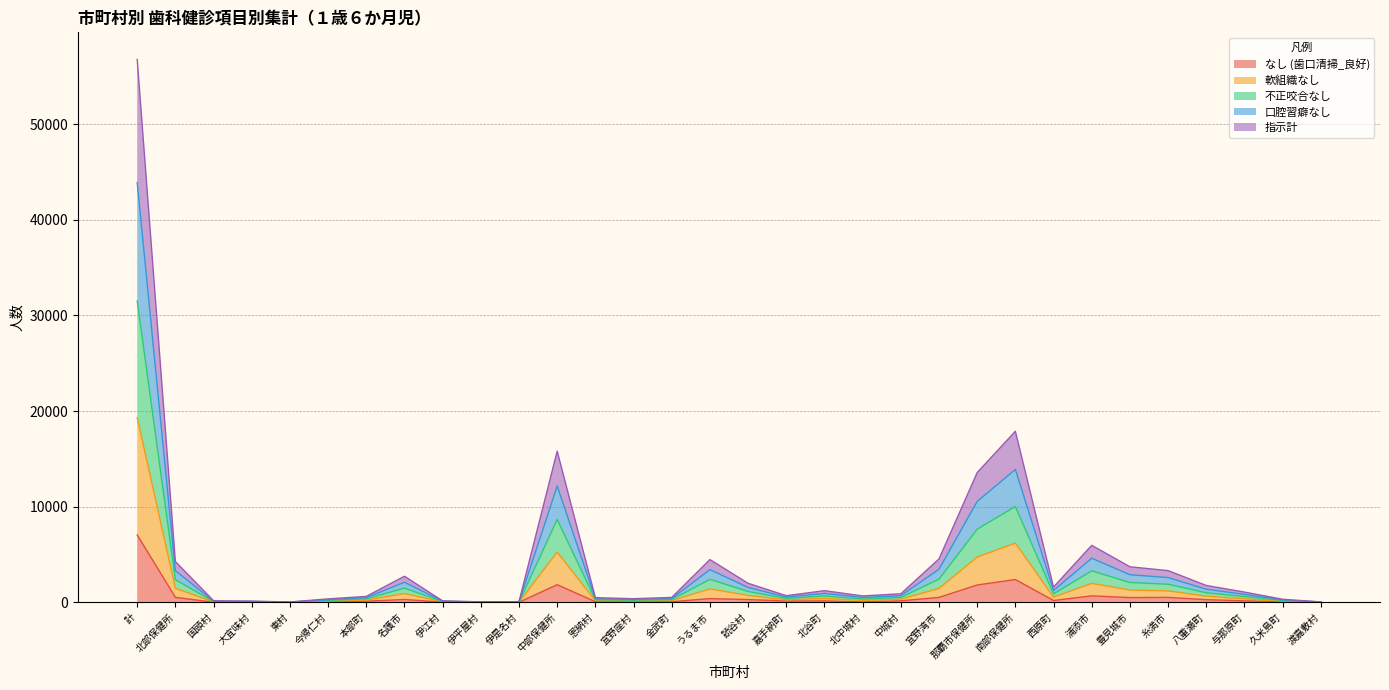

What is the total value across all series at 宜野座村?

374